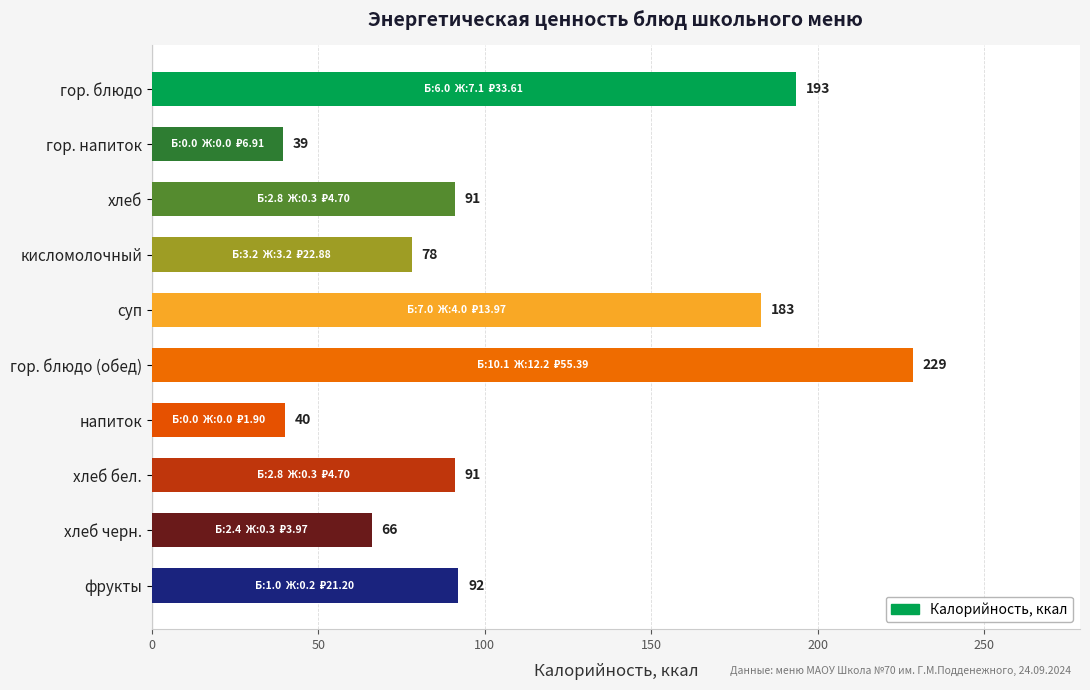

At which category does the chart reach its peak across all series?

гор. блюдо (обед)